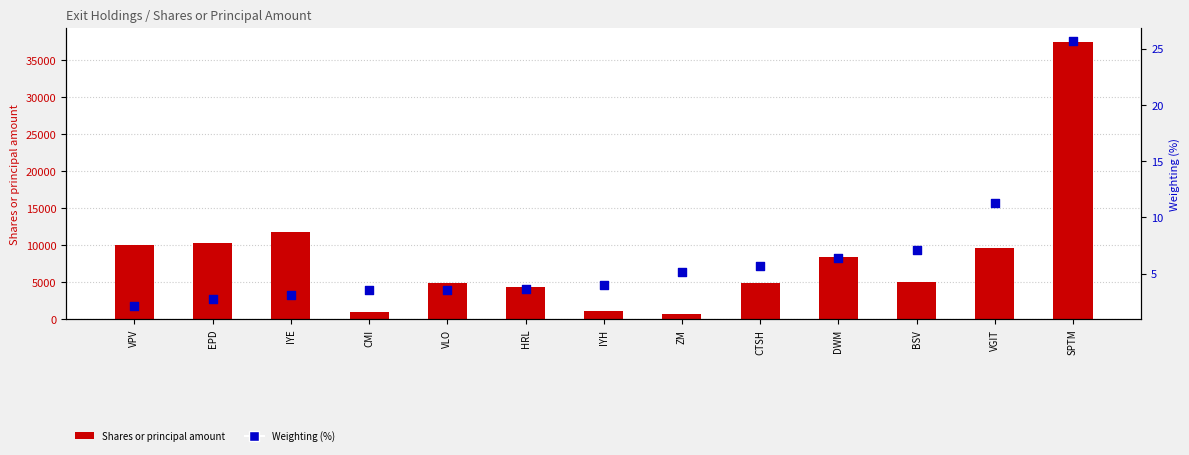

What is the total value across all series at CMI?

1006.5